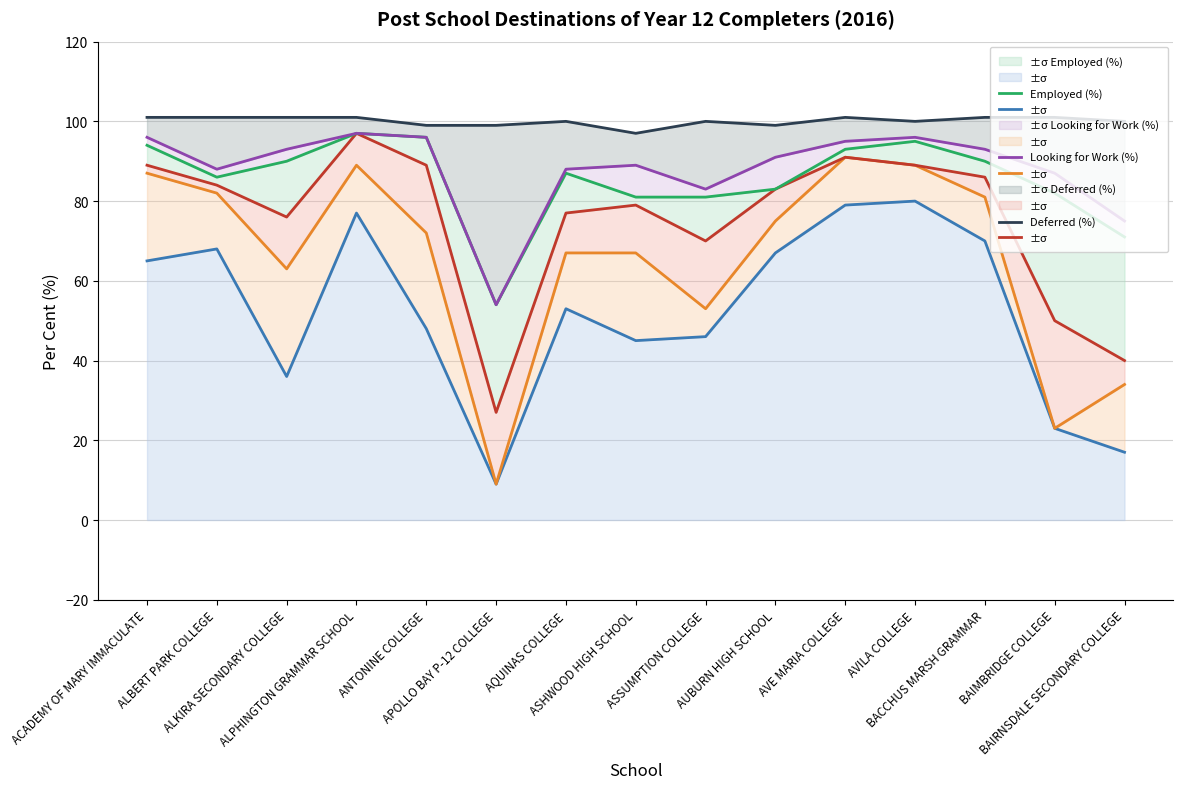

What is the label of the 3rd point from the left?

ALKIRA SECONDARY COLLEGE